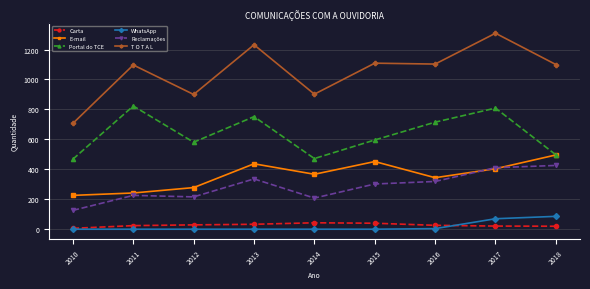

Is the value of E-mail at 2017 greater than the value of Portal do TCE at 2010?

No